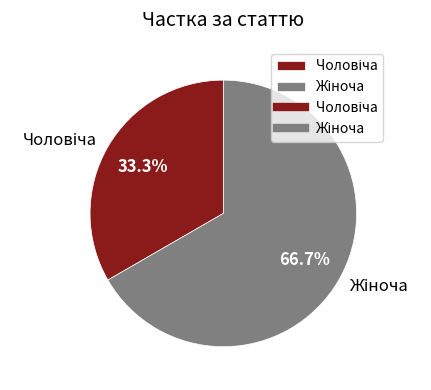

Does any single category account for the majority?

Yes